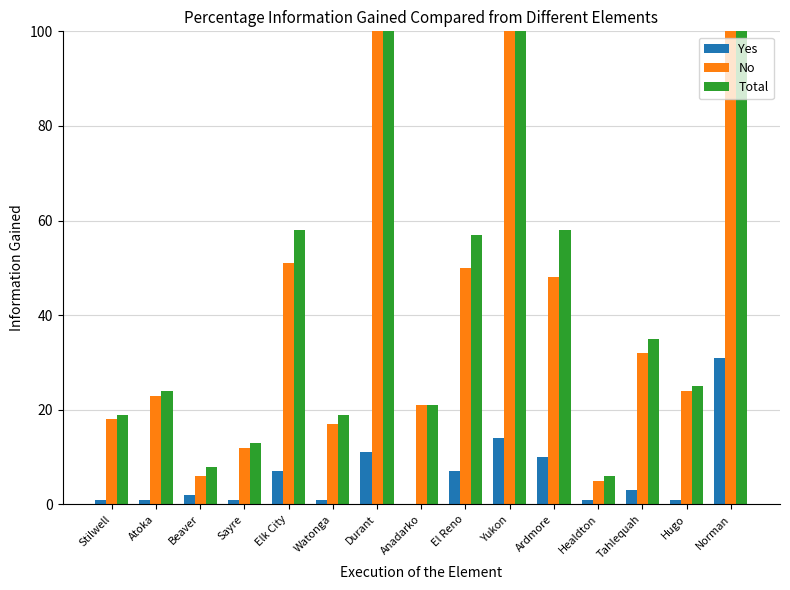

Which series has the largest range (max minus min)?

Total